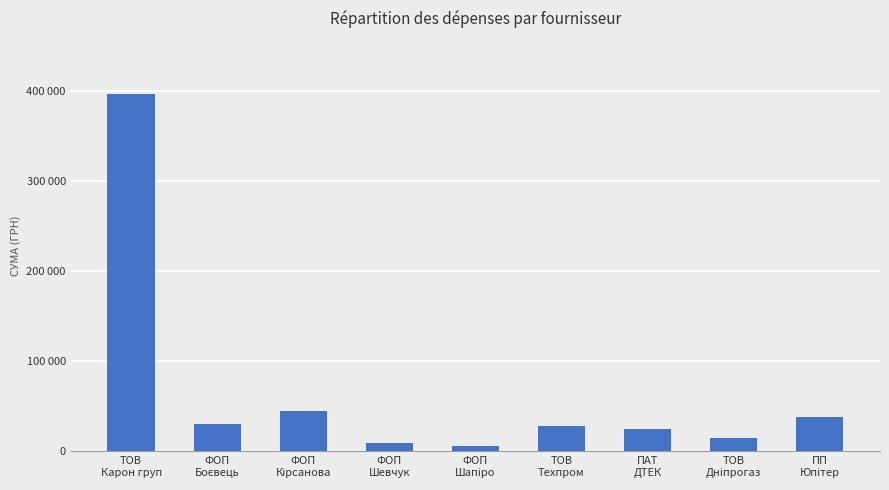

What is the label of the 3rd bar from the left?

ФОП
Кірсанова